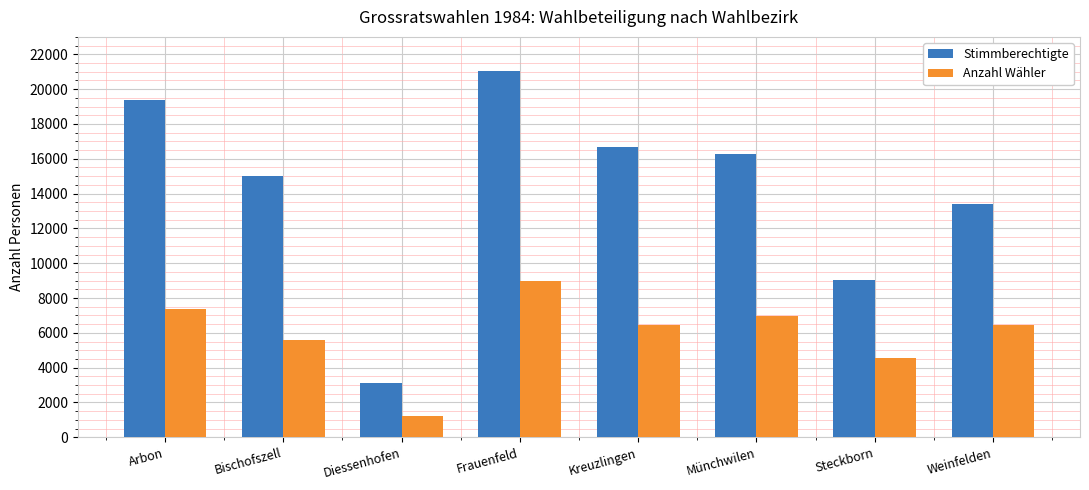

What value does the Stimmberechtigte series have at Steckborn?

9033